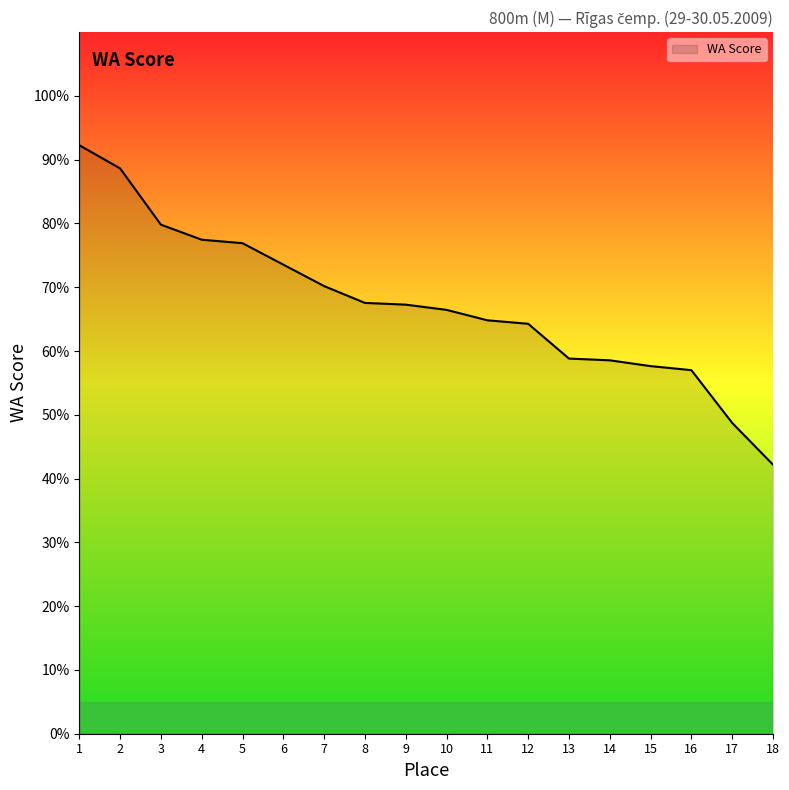

The value at 8 is 13.7. True or false?

False